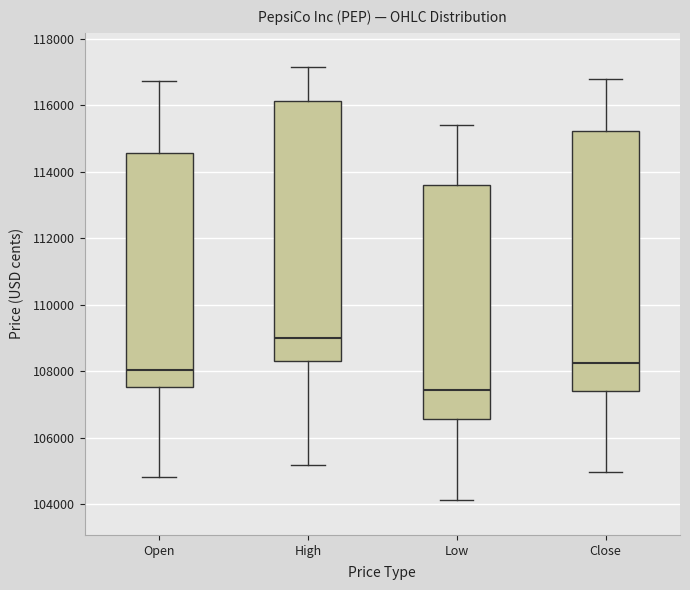

Which box has the highest median line?

High